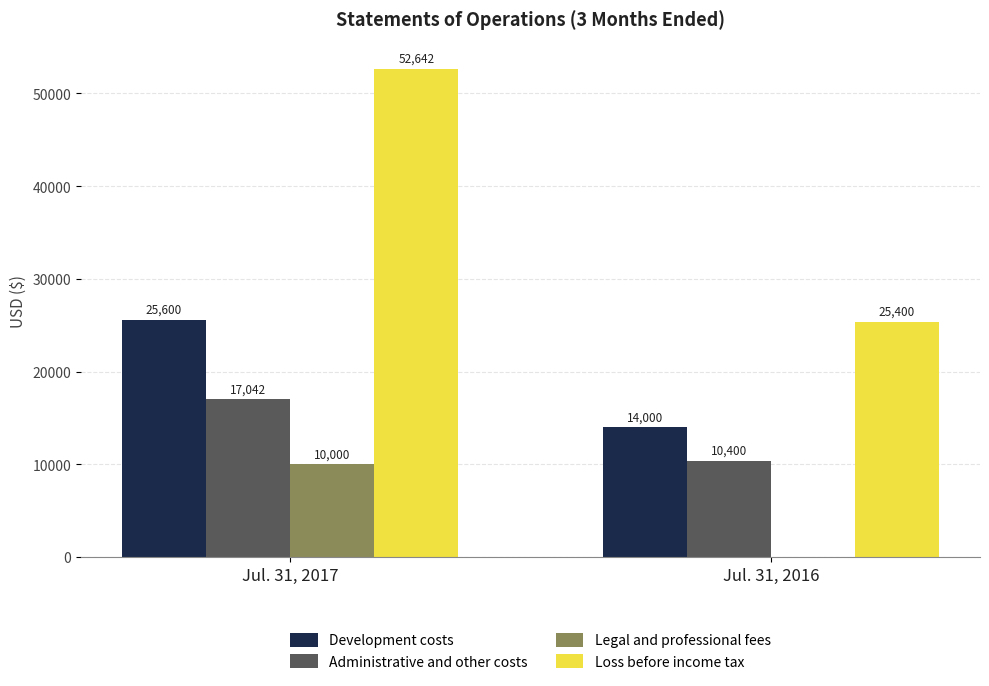

What is the difference between the Loss before income tax values at Jul. 31, 2017 and Jul. 31, 2016?

27242